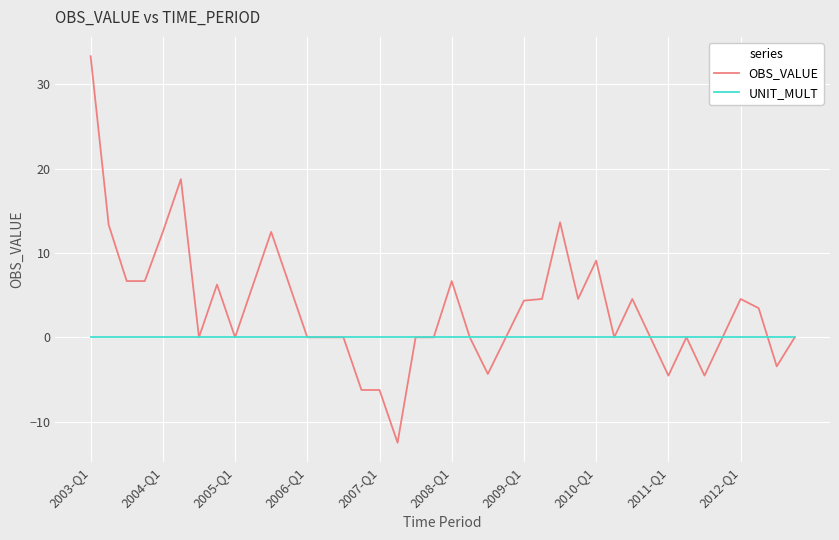

What is the highest value of the OBS_VALUE series?

33.3